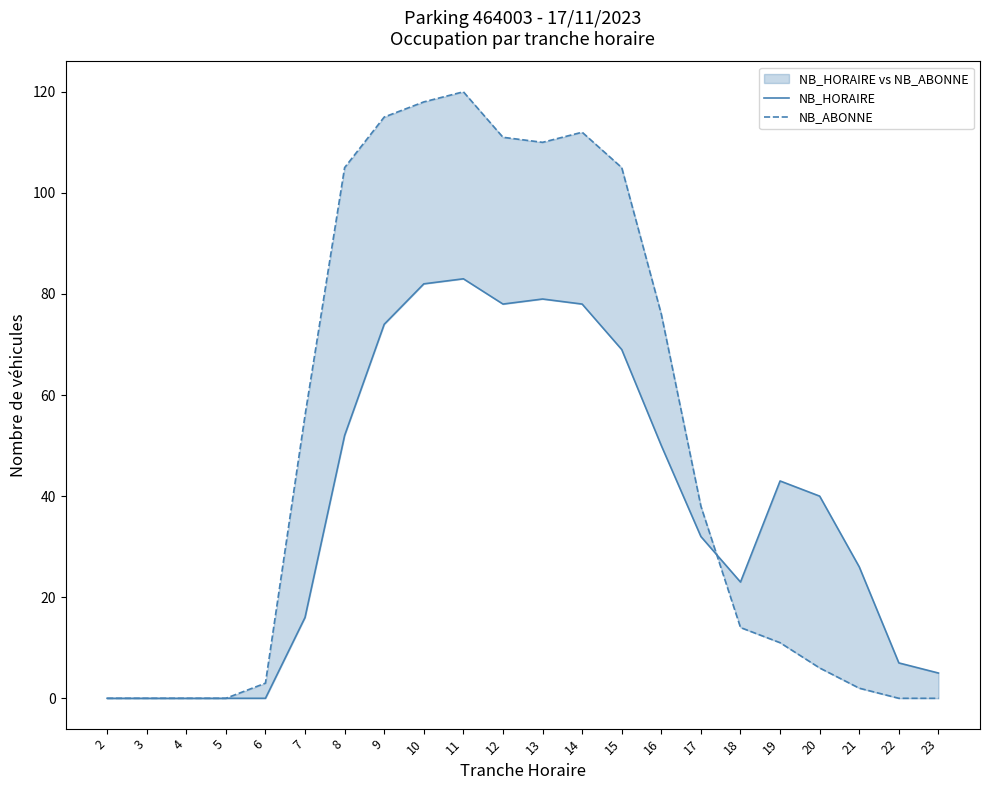

Rank the series by their average value, from highest to lowest.

NB_ABONNE, NB_HORAIRE